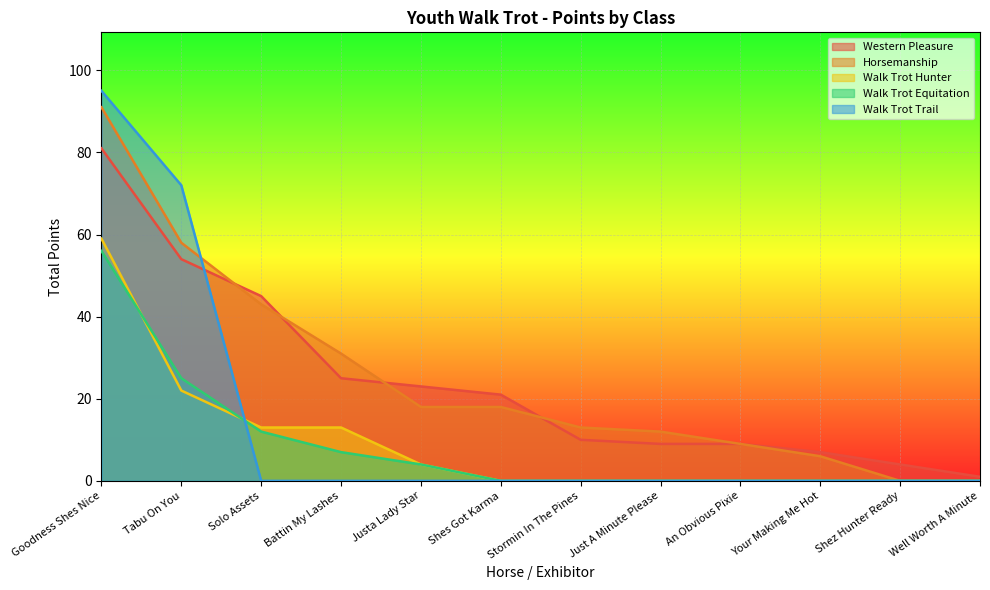

What is the difference between the maximum and minimum values in the Walk Trot Equitation series?

56